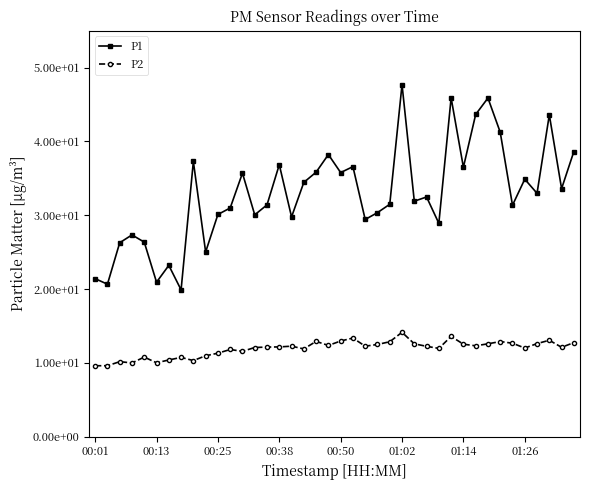

True or false: P2 and P1 intersect in this chart.

False